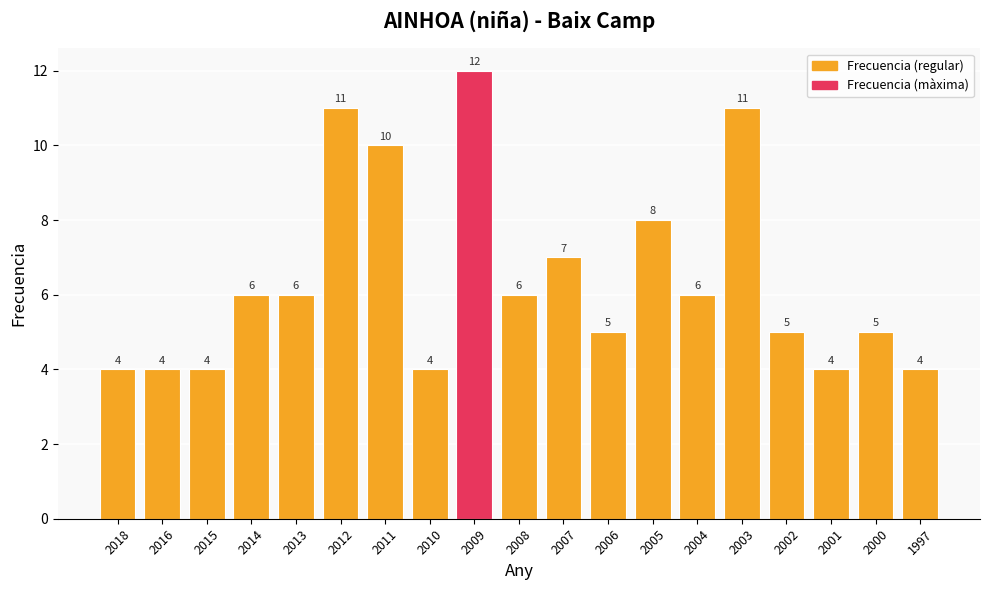

Between 2010 and 2000, which is larger?

2000